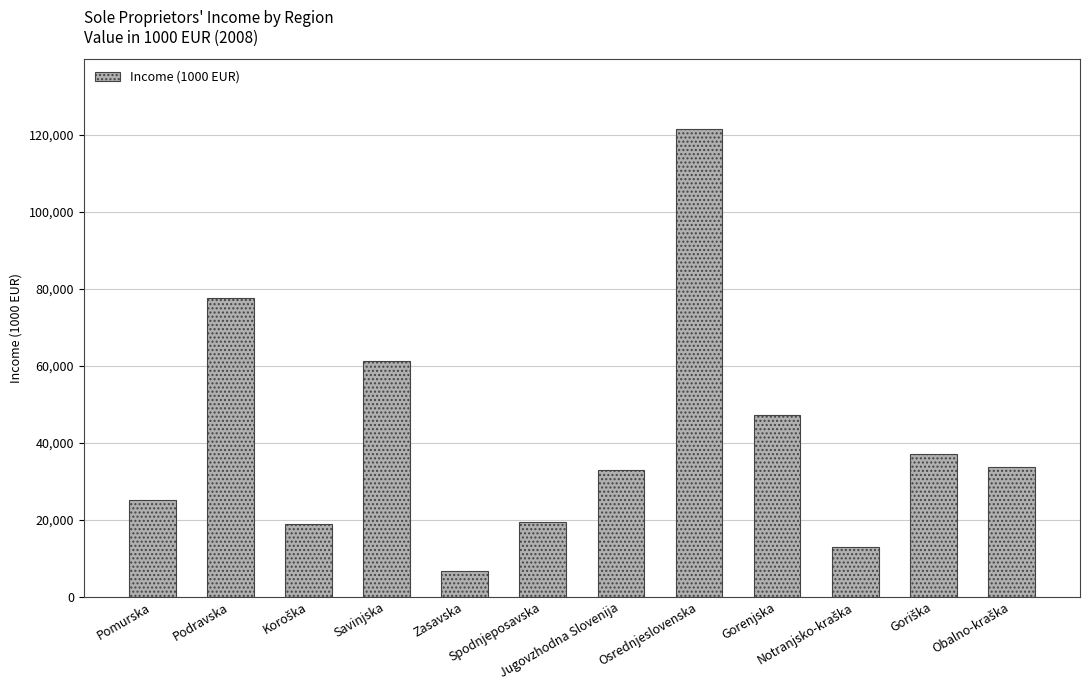

Reading left to right, extract all data points from this chart.

25067.6	77588.9	18758.2	61116.7	6628.7	19499.6	32890.1	121435.9	47097.2	12913.5	37164.3	33790.4